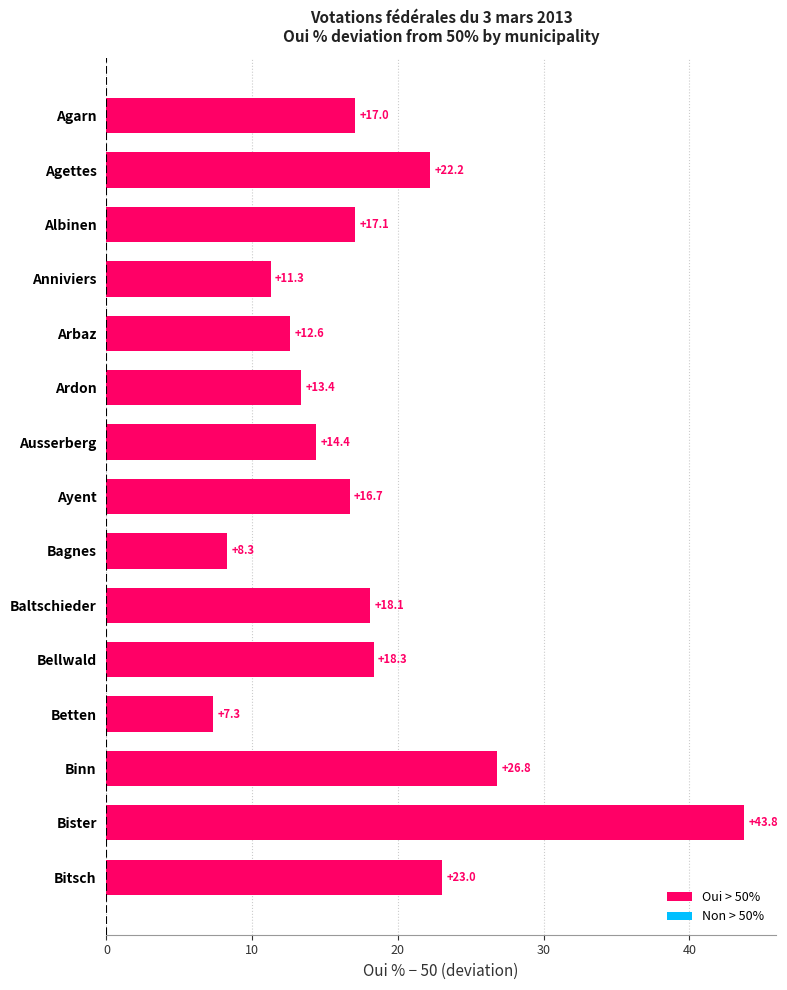

What is the maximum value shown in the chart?

43.8